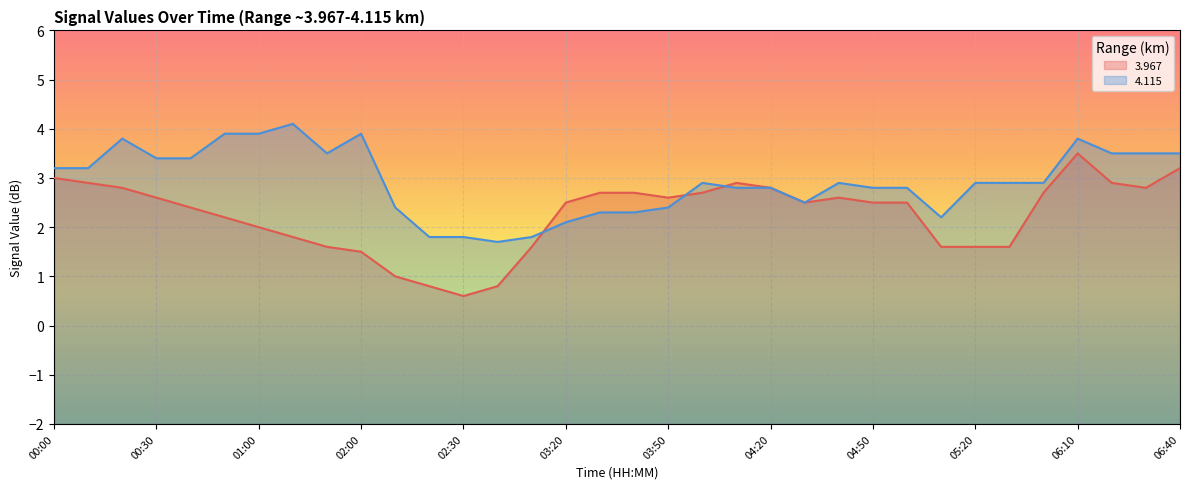

How many interior local peaks does the 4.115 series have?

6